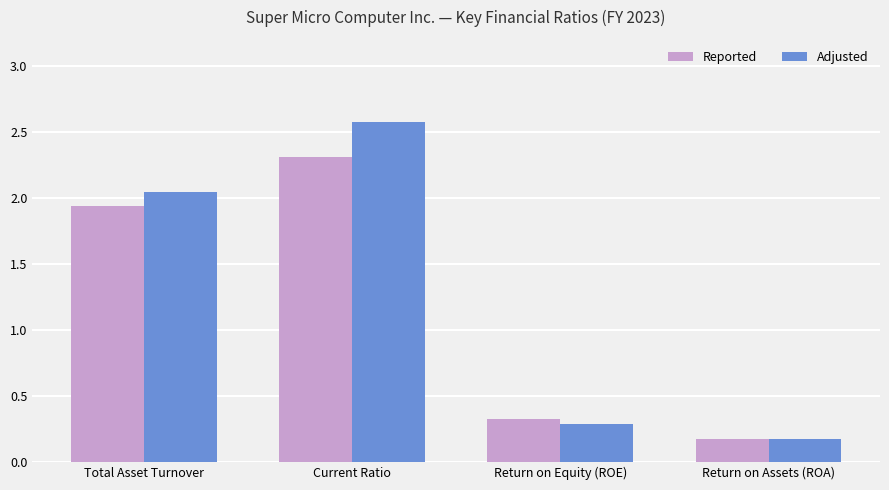

Read the Reported value at Return on Assets (ROA).

0.2